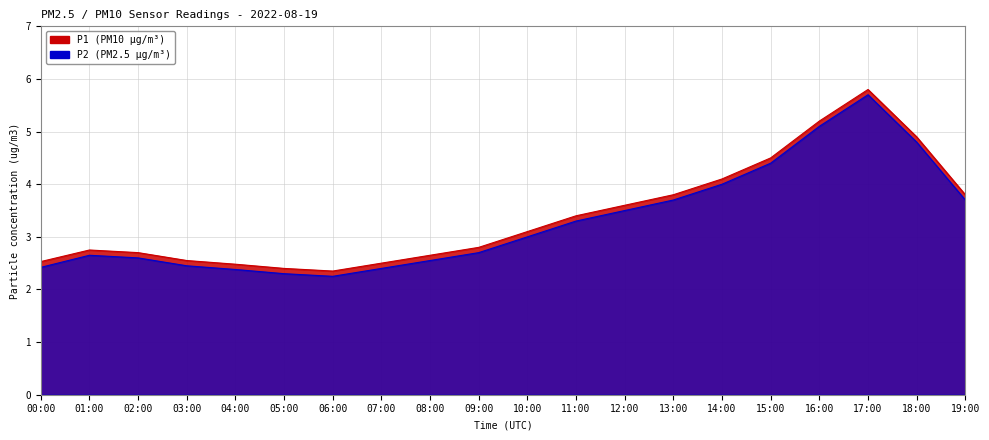

True or false: P2 and P1 cross at least once.

False